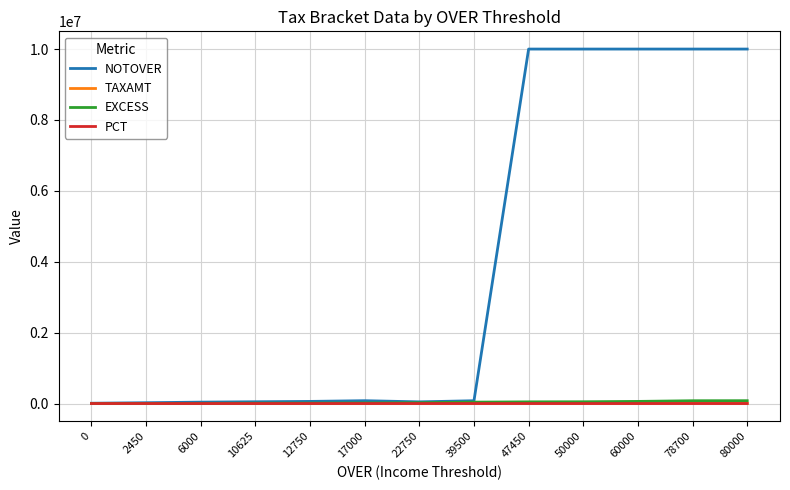

Does the chart have visible grid lines?

Yes